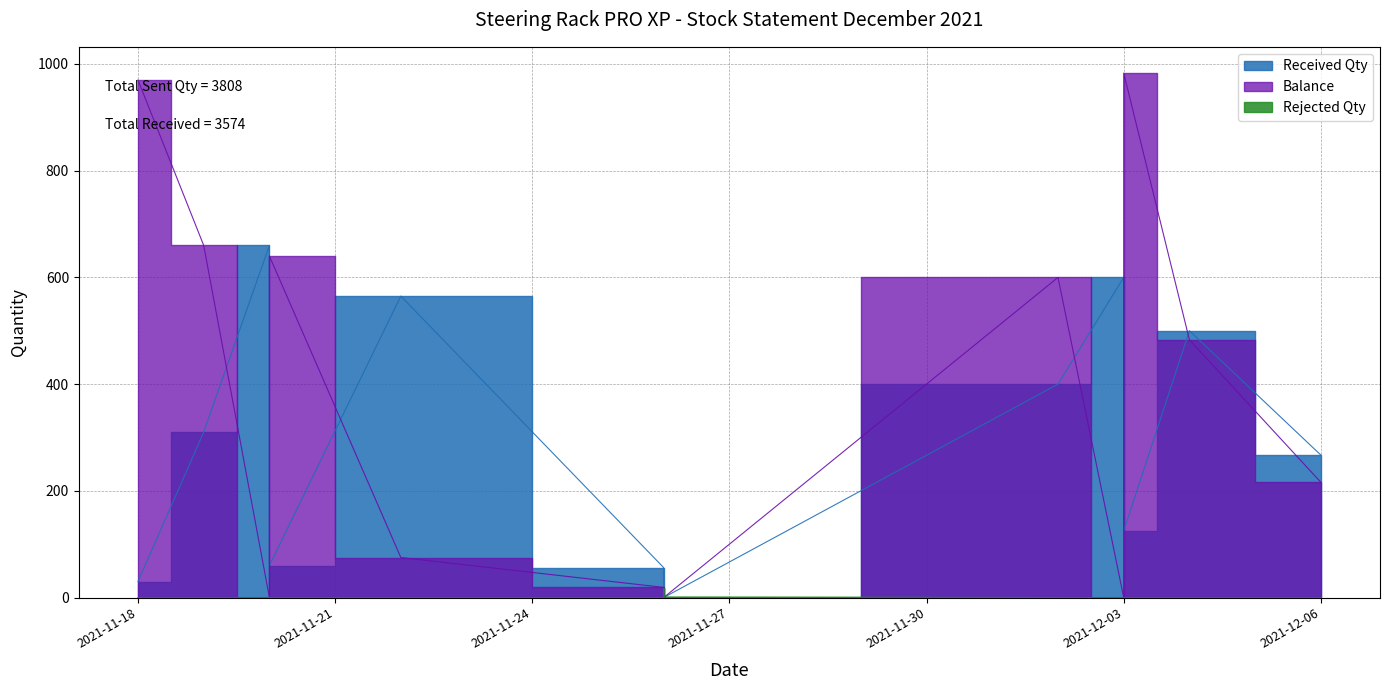

How many interior local valleys does the Received Qty series have?

2